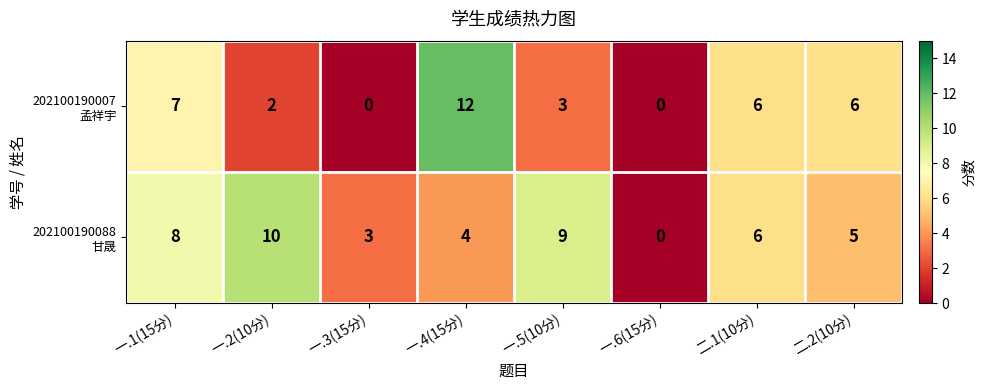

What is the maximum value shown in the chart?

12